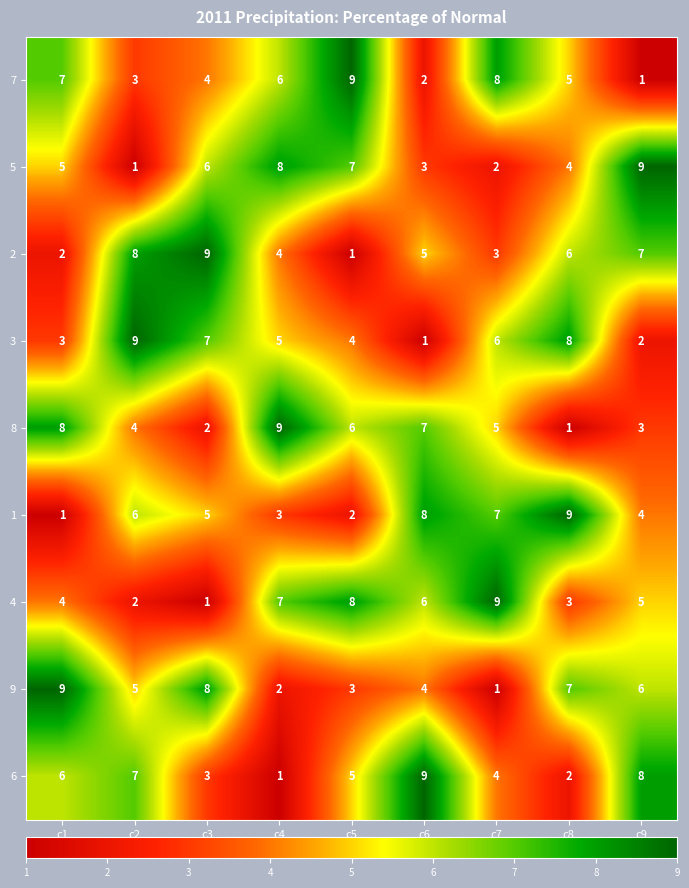

What is the smallest value displayed?

1